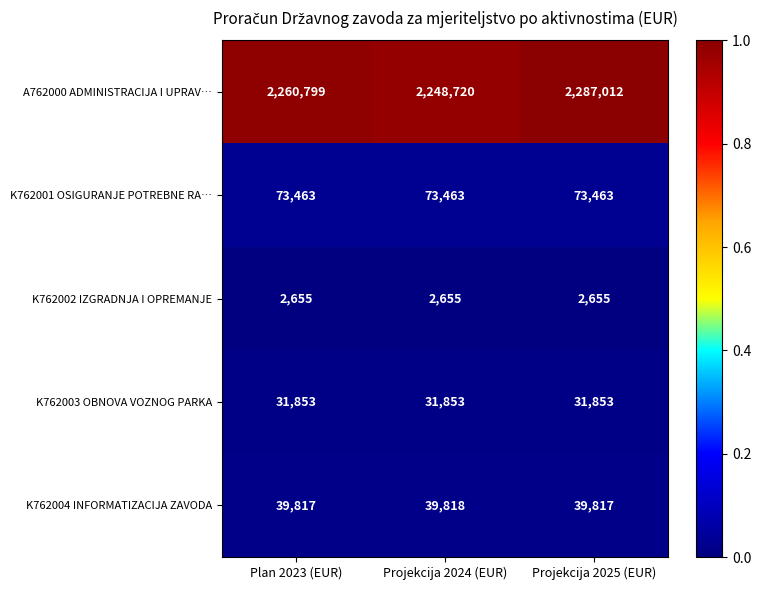

At which category does the chart reach its peak across all series?

Projekcija 2025 (EUR)